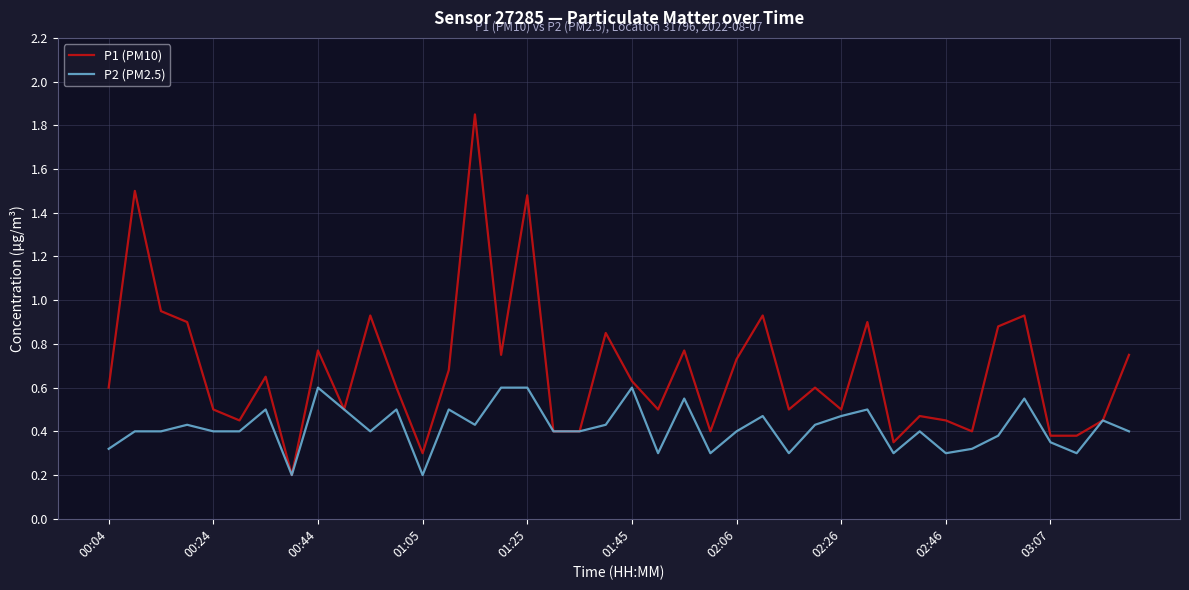

Which series has the largest total across all categories?

P1 (PM10)